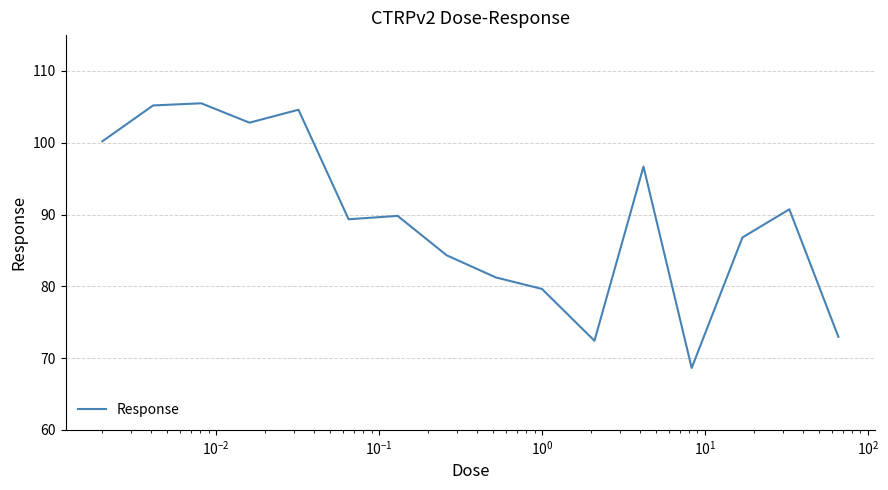

What is the maximum value shown in the chart?

105.5